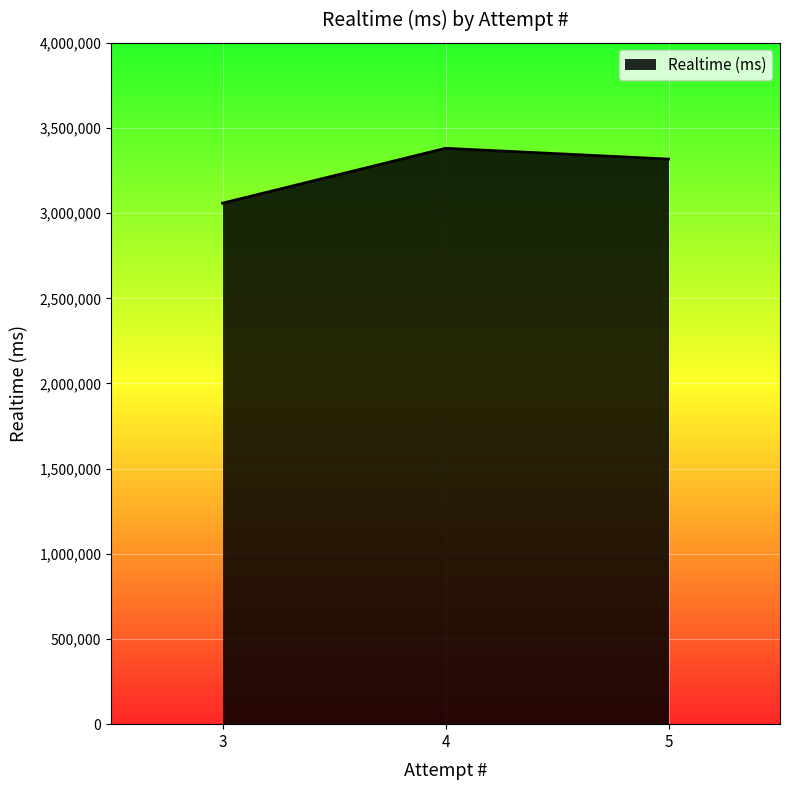

Reading left to right, transcribe all the data shown in this chart.

3058647	3380717	3317505